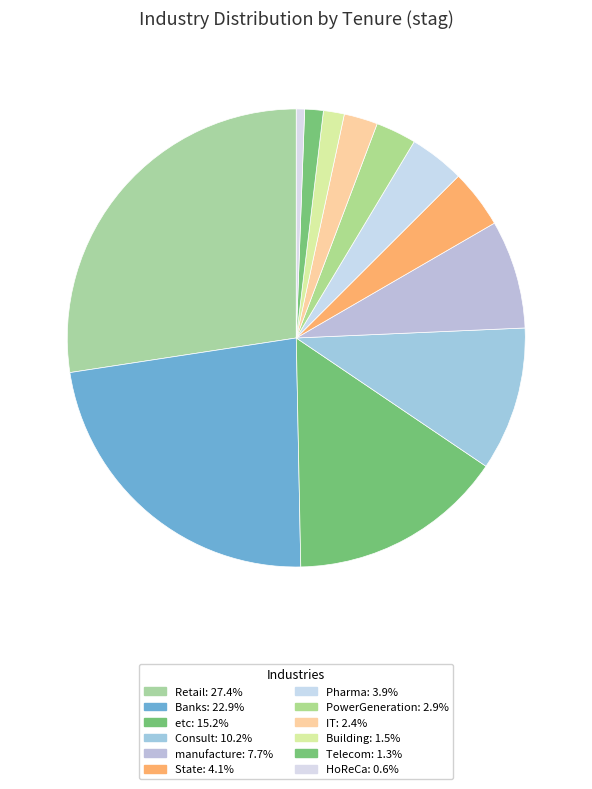

Count the number of slices in the pie.

12